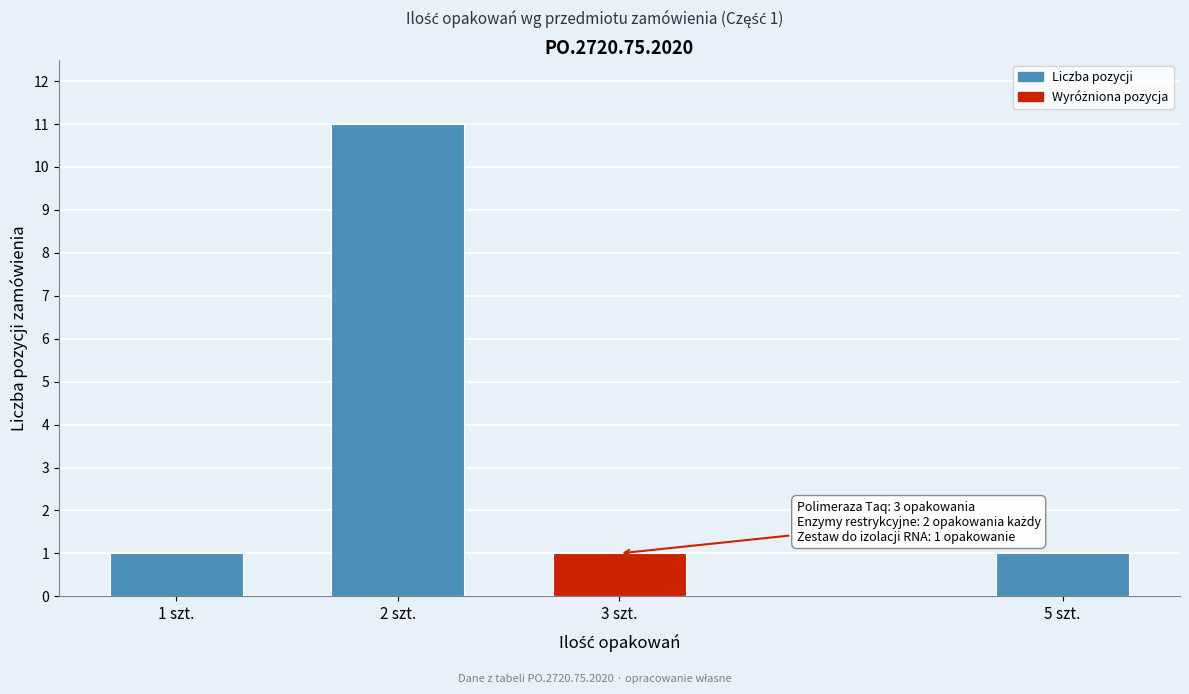

Reading left to right, list all the values displayed in this chart.

1	11	1	1